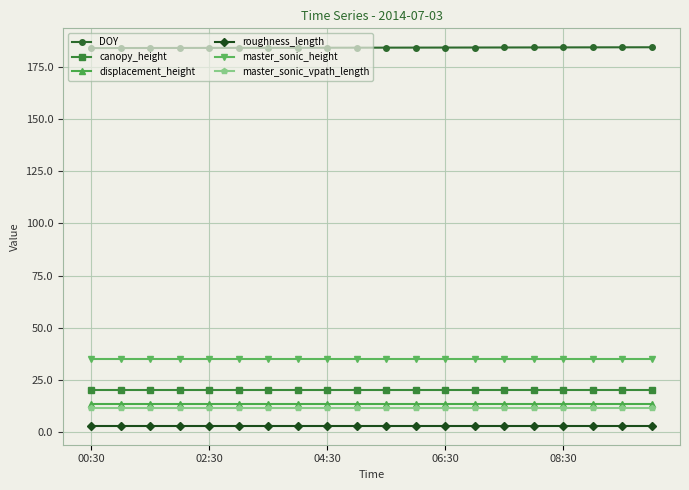

What is the difference between the second highest and minimum values in the DOY series?

0.4